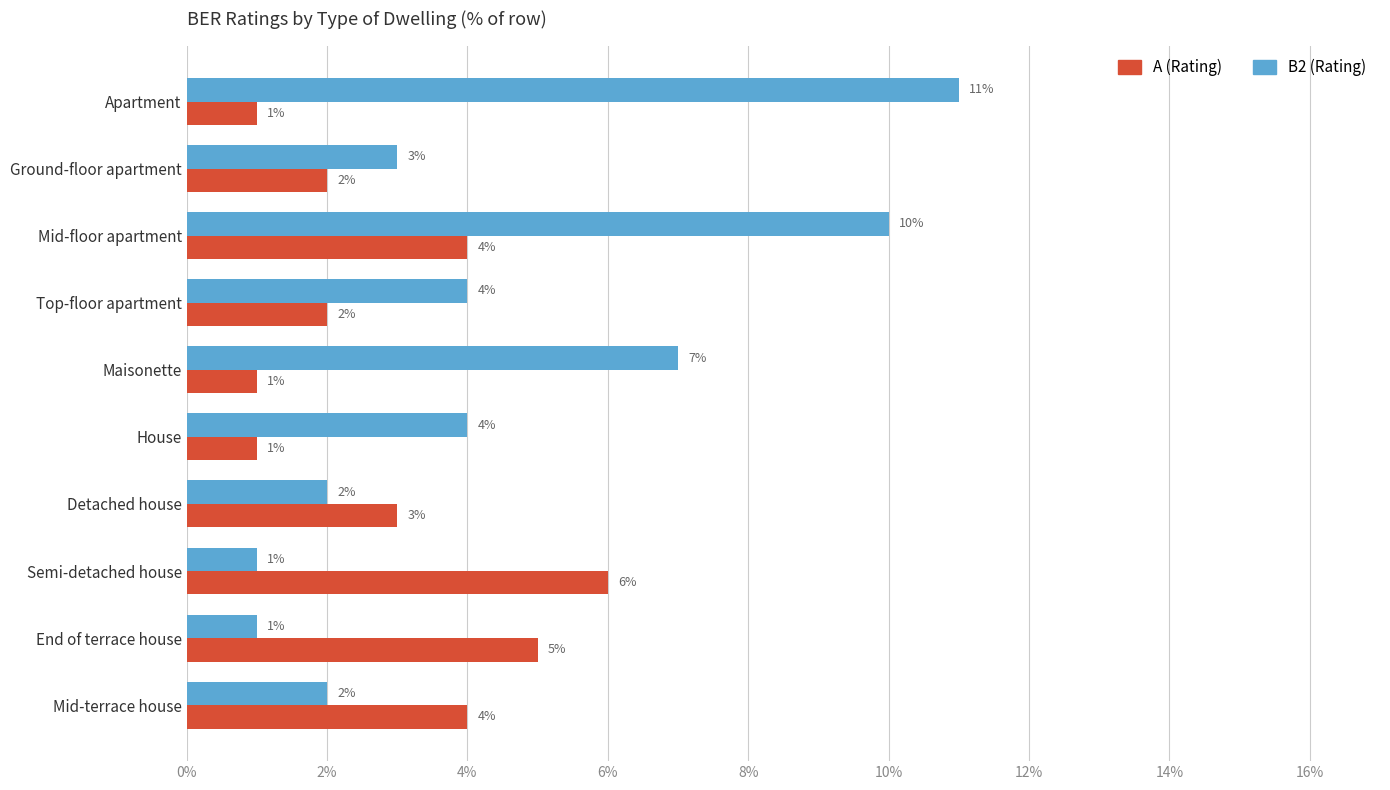

Which series has the largest total across all categories?

B2 (Rating)